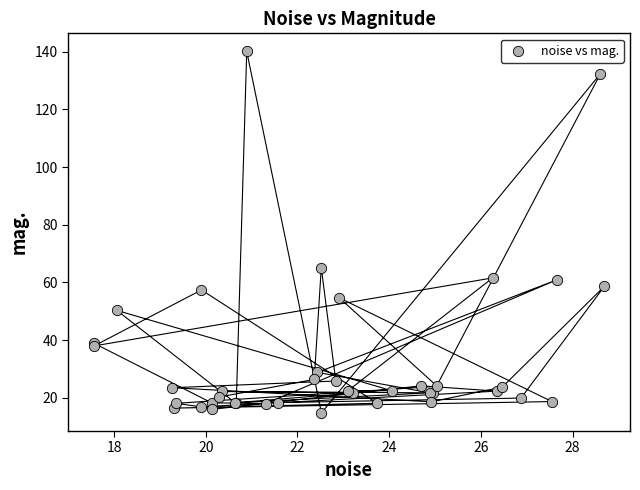

What Y value in the scatter plot is closest to 77?

65.2